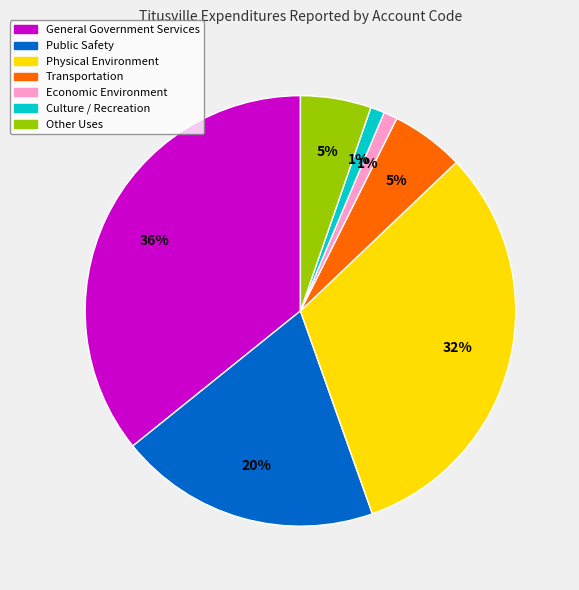

Does General Government Services represent more than half of the total?

No